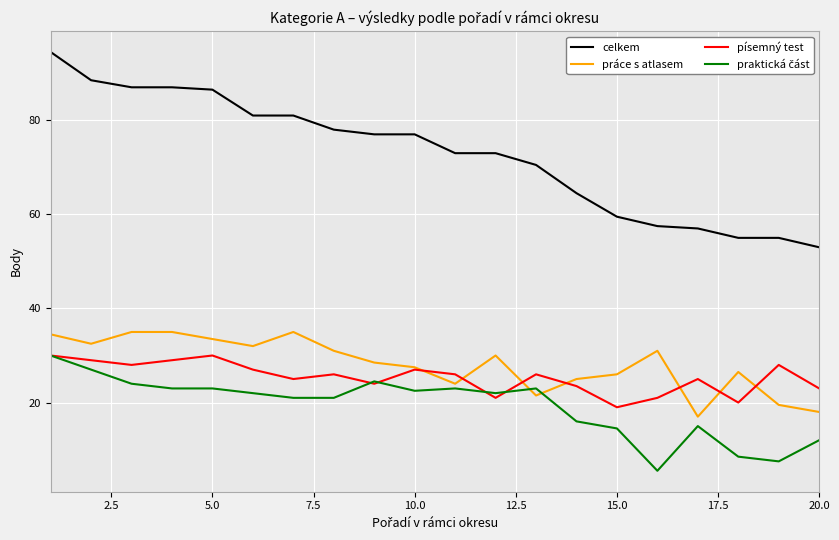

Which series has the widest spread of values?

celkem